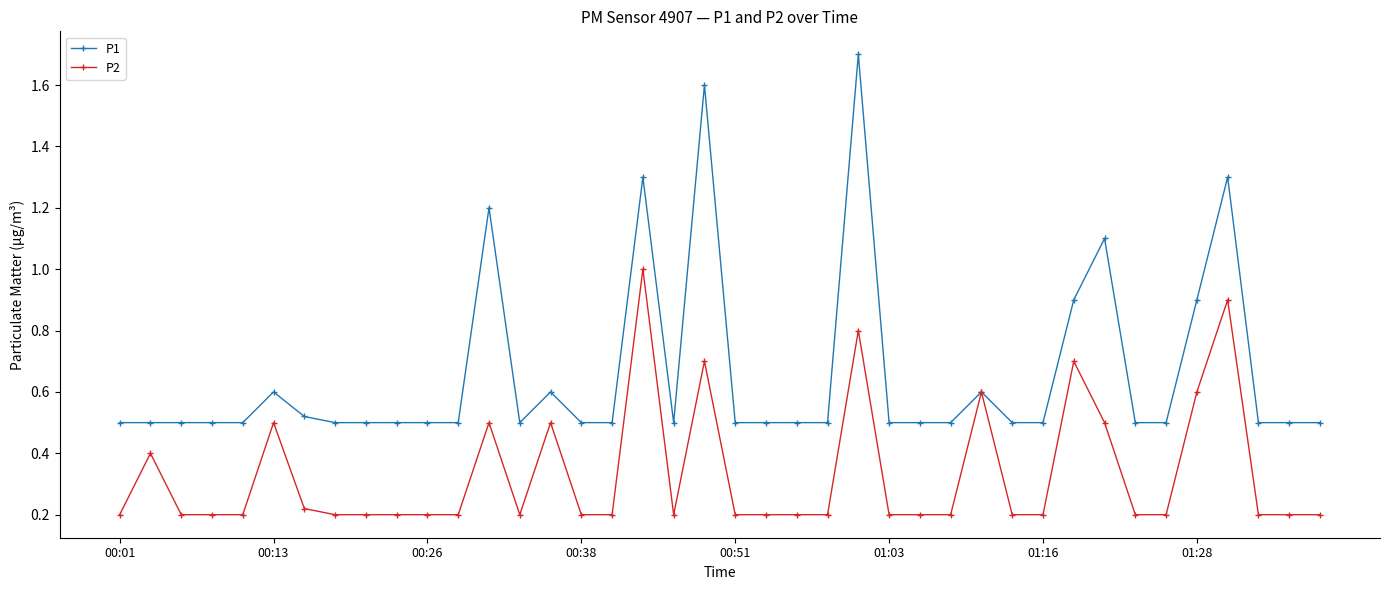

Which series has the widest spread of values?

P1